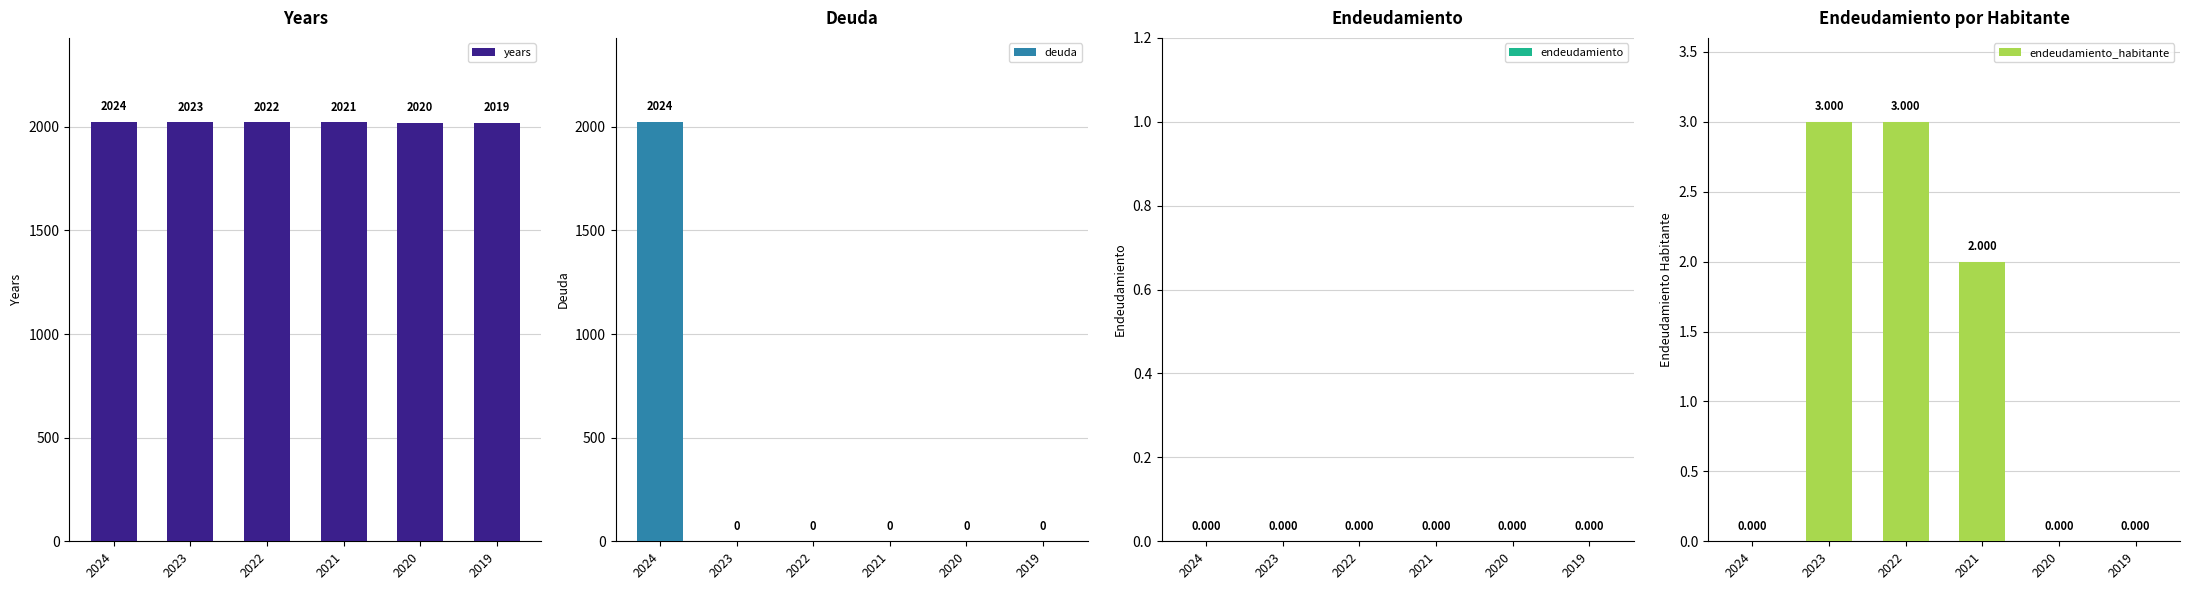

How many data points in endeudamiento_habitante are less than 2?

3